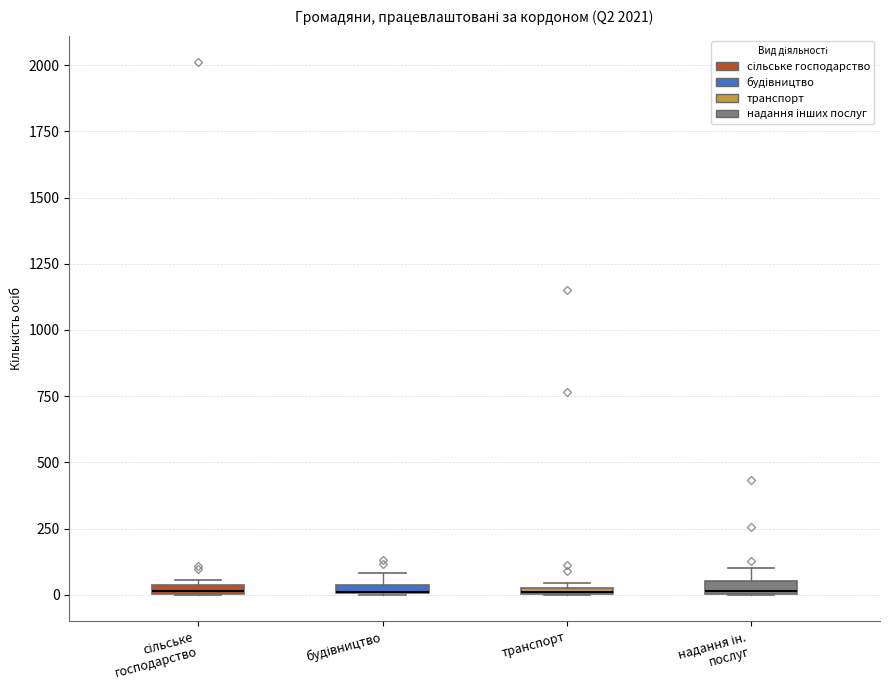

Where is the lower edge of the box for транспорт on the y-axis? The values are not printed on the chart, so give them approximately, as read against the axis.

0